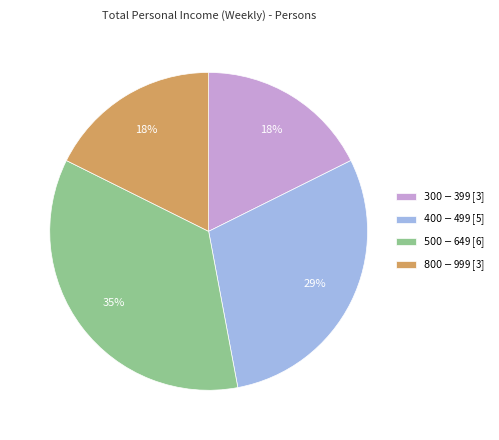

The $400-$499 slice represents 16% of the pie. True or false?

False